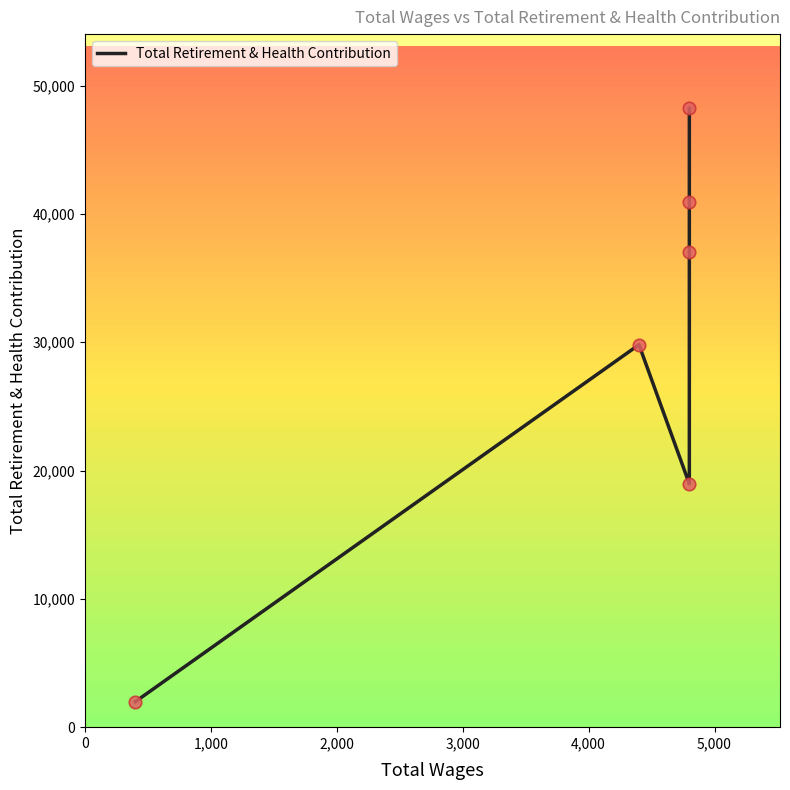

What is the change in value from 0 to 5,000?

+46237